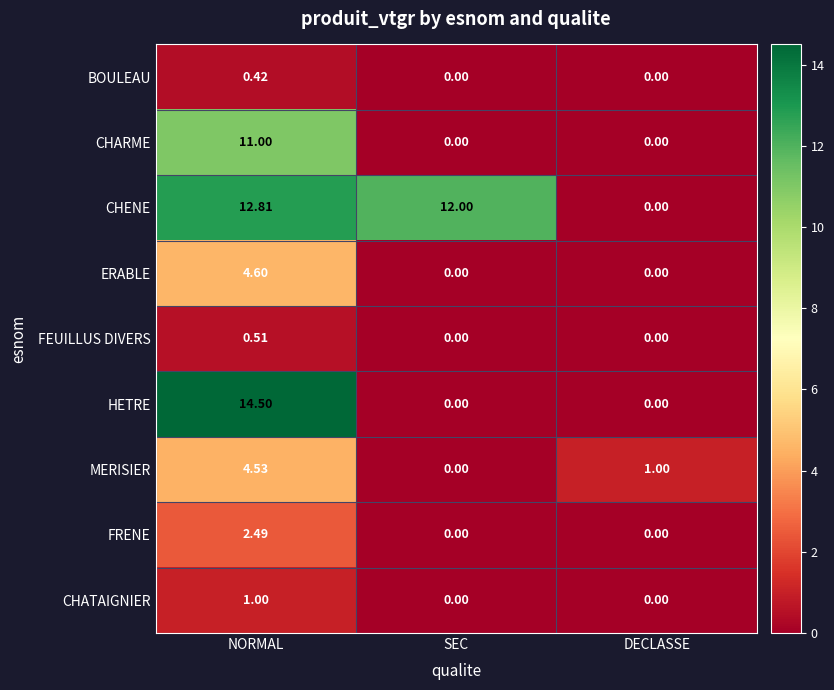

List the series in order of their peak value, lowest first.

BOULEAU, FEUILLUS DIVERS, CHATAIGNIER, FRENE, MERISIER, ERABLE, CHARME, CHENE, HETRE